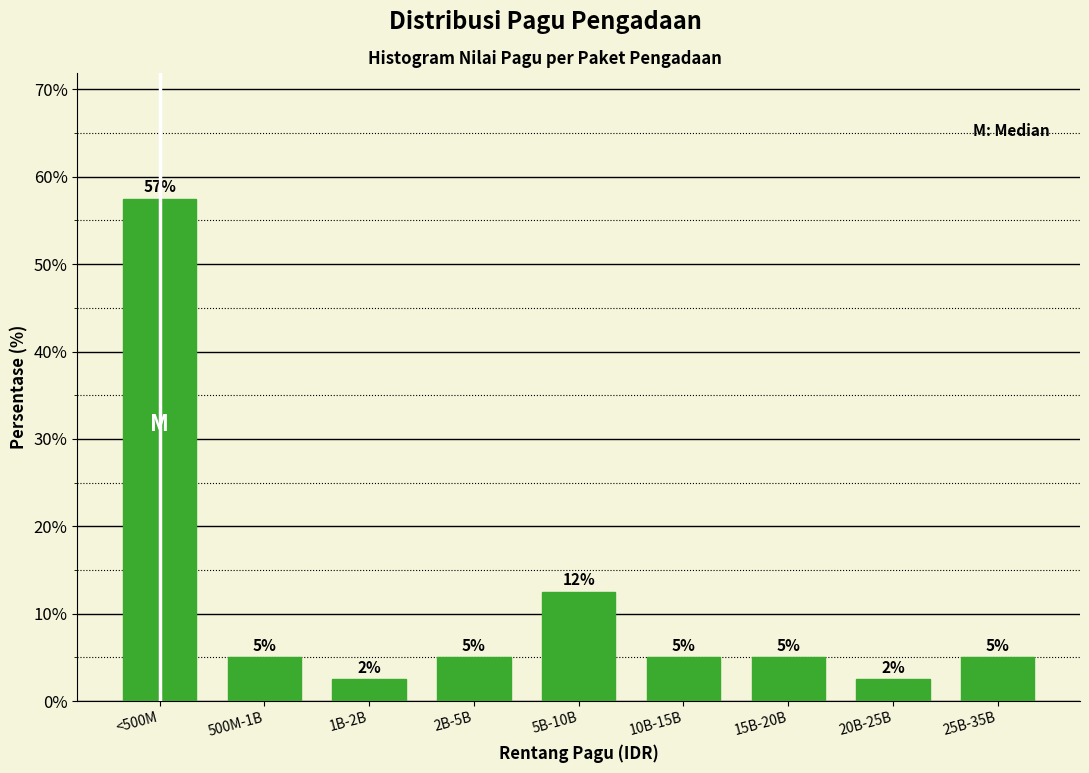

Where is the data nearest to the value 29?

5B-10B